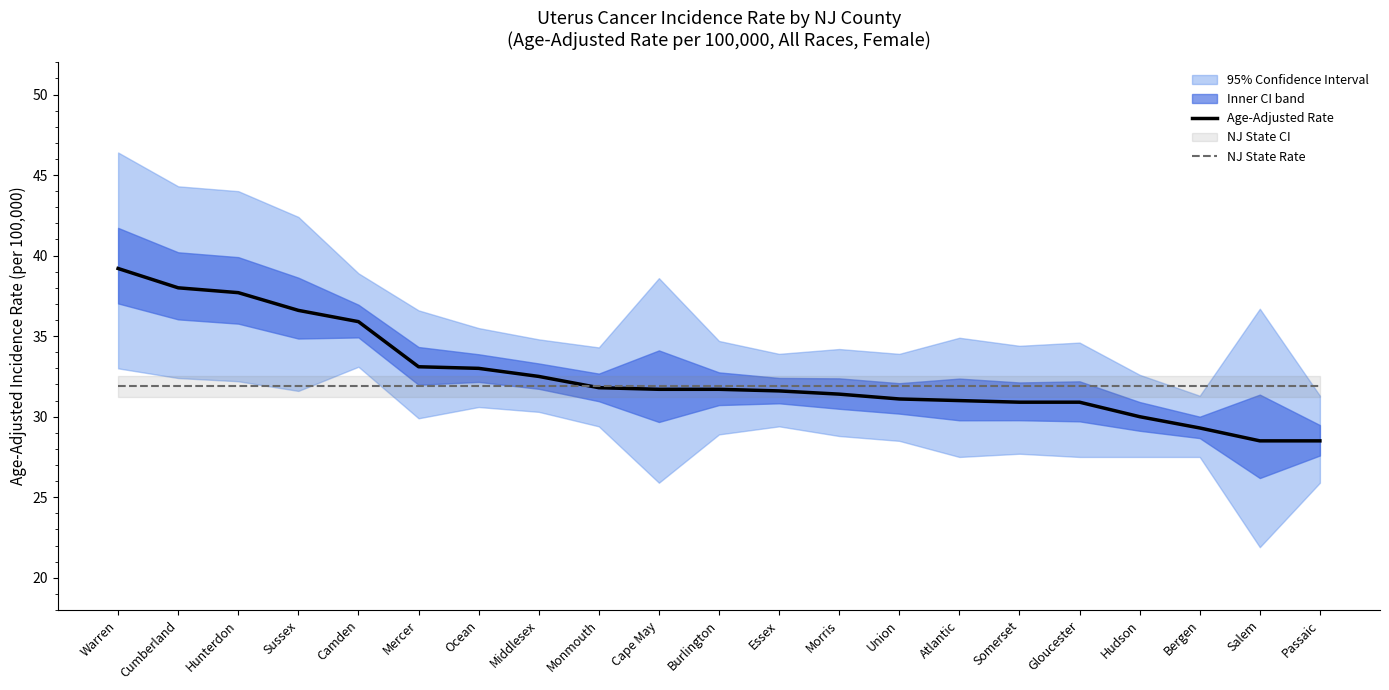

Between Warren and Gloucester, which series saw the biggest shift?

Age-Adjusted Rate